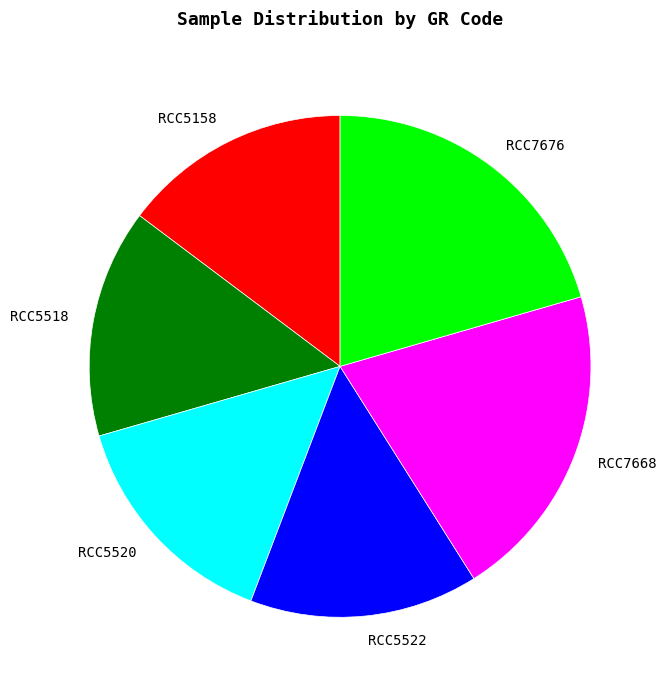

Does any single category account for the majority?

No